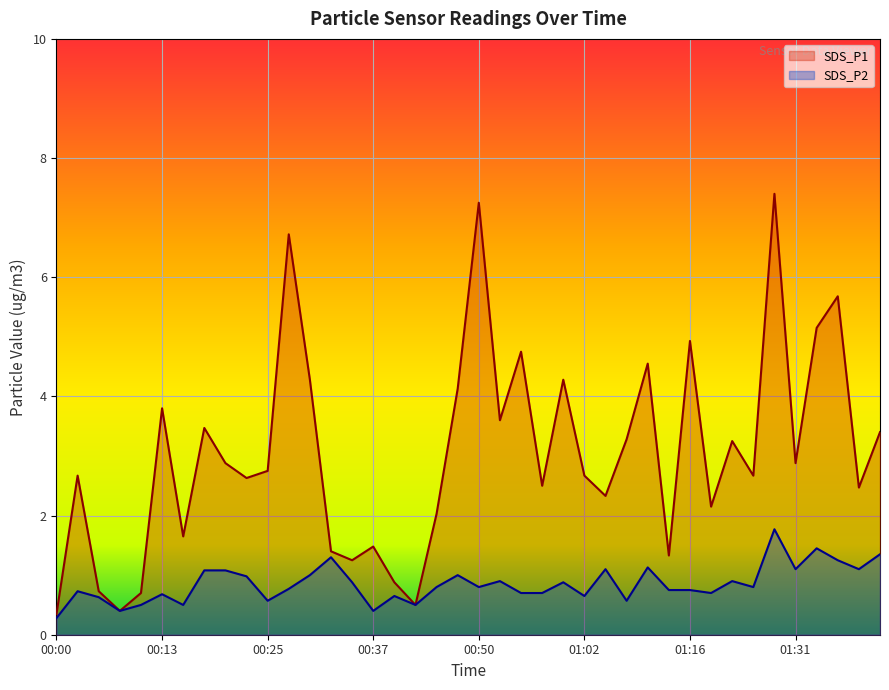

At which label does SDS_P2 reach its minimum?

00:00